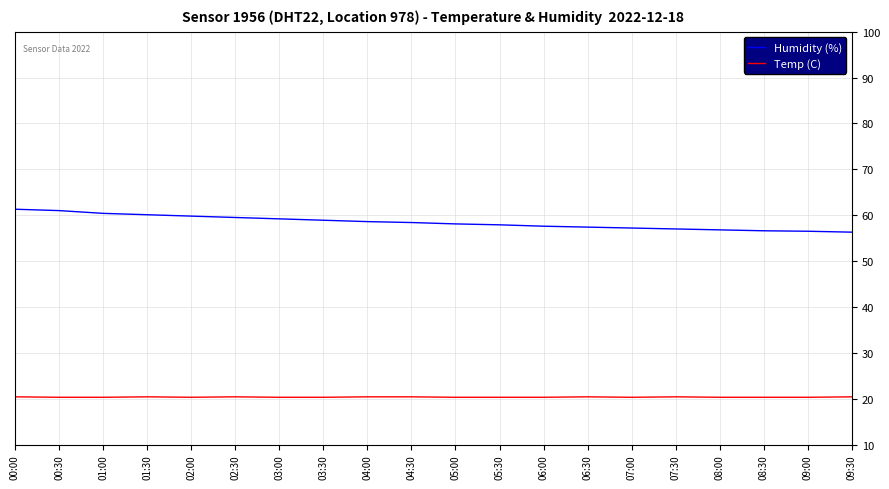

What is the difference between the maximum and minimum values in the Humidity (%) series?

5.0